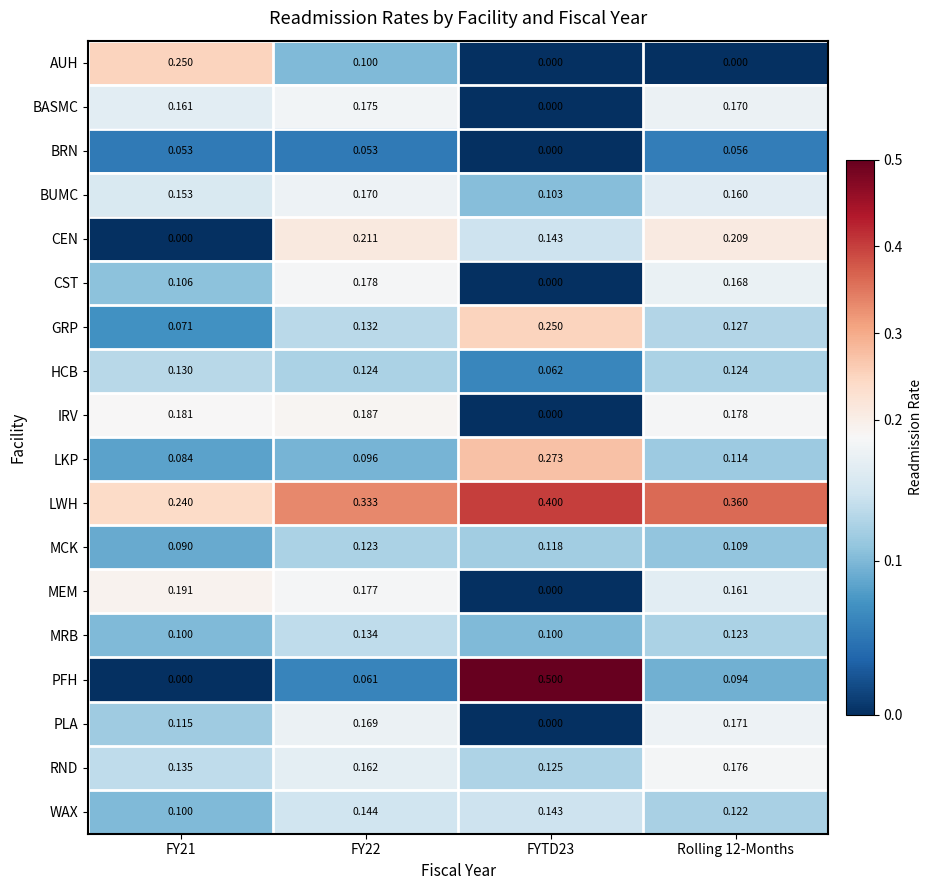

Rank the series at Rolling 12-Months from lowest to highest value.

AUH, BRN, PFH, MCK, LKP, WAX, MRB, HCB, GRP, BUMC, MEM, CST, BASMC, PLA, RND, IRV, CEN, LWH